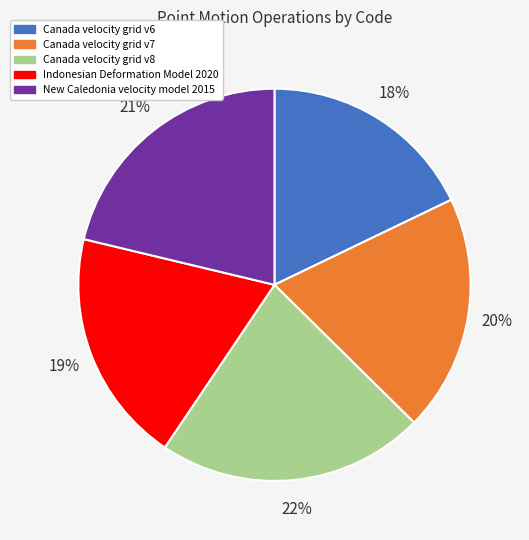

True or false: Indonesian Deformation Model 2020 accounts for 19% of the total.

True